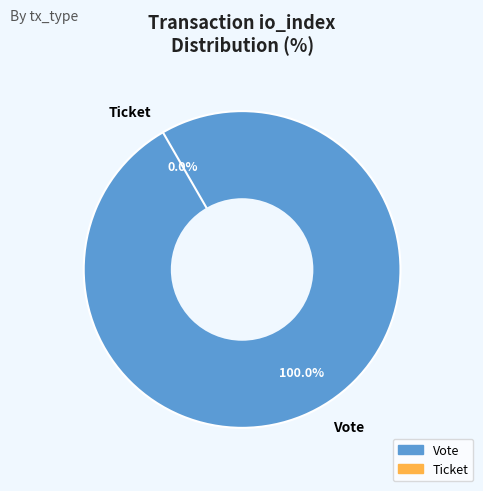

What is the largest slice in the pie chart?

Vote